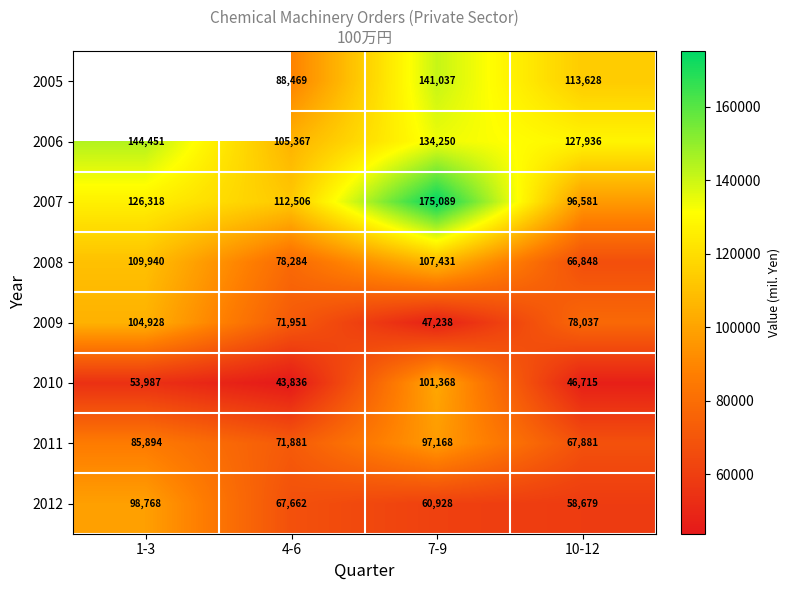

What is the spread (max minus min) of values at 10-12?

81221